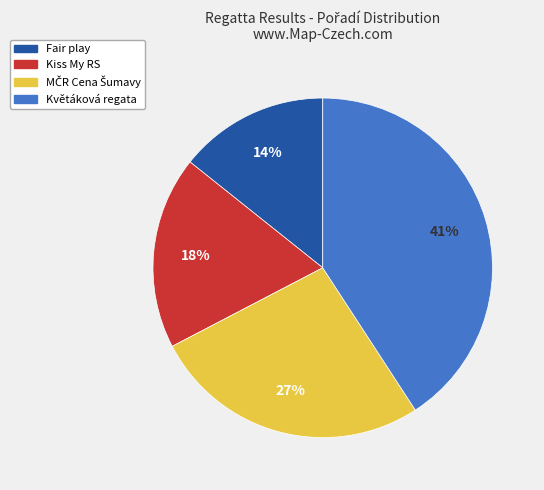

What is the smallest slice in the pie chart?

Fair play